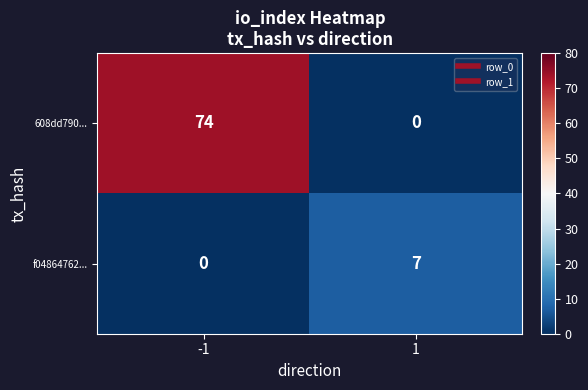

Which series has the largest range (max minus min)?

608dd790...